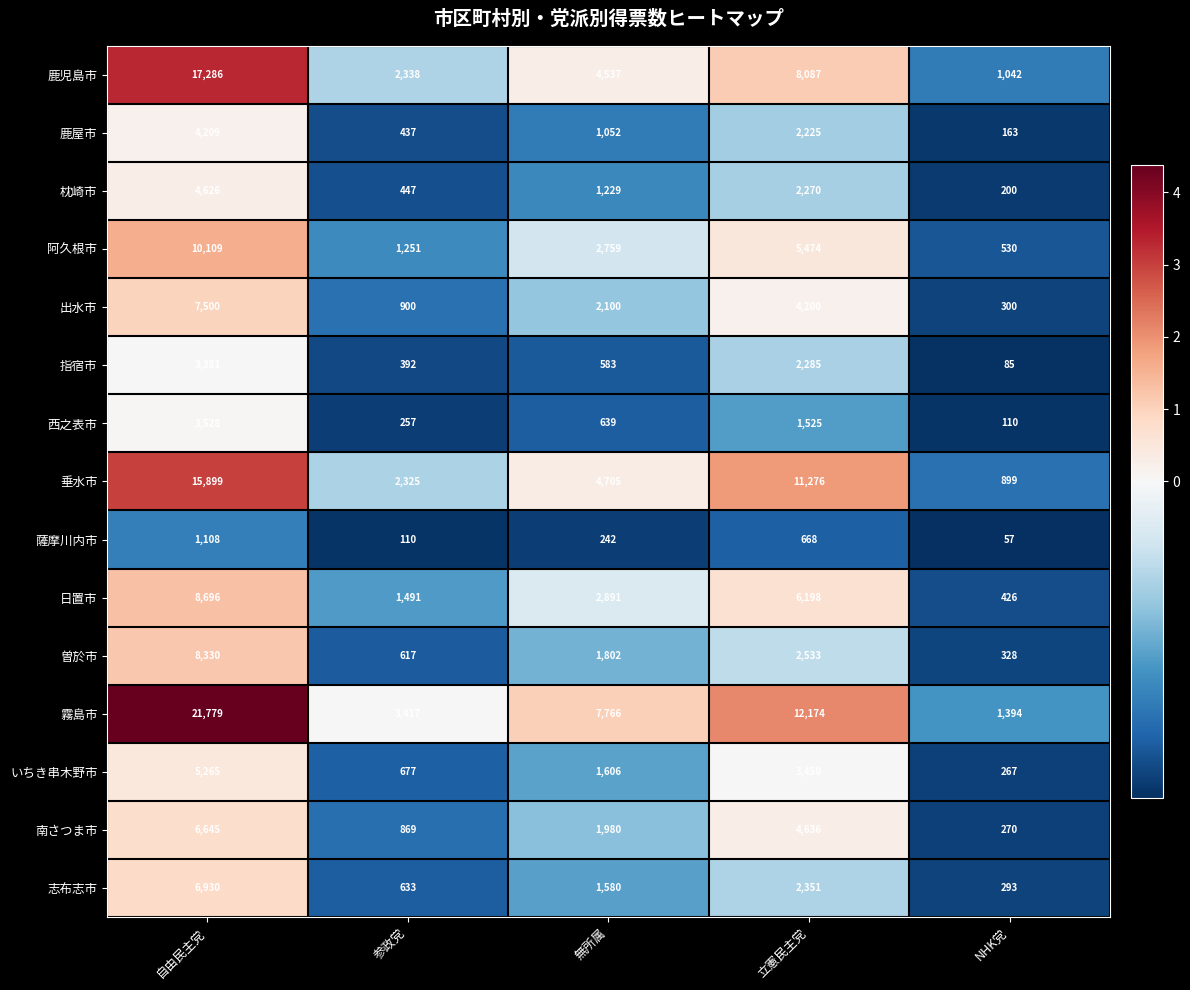

How many categories are shown in the chart?

5